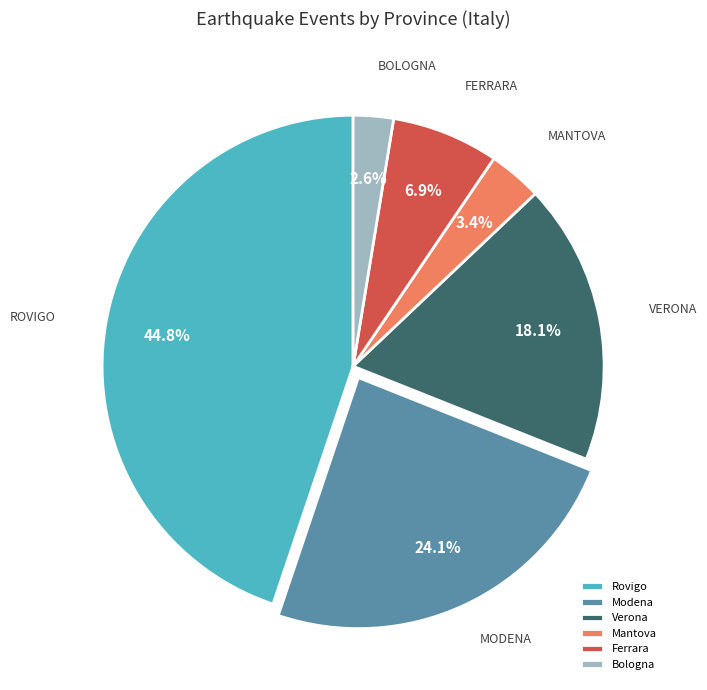

Approximately how many times larger is the value at Bologna compared to Modena?

0.1